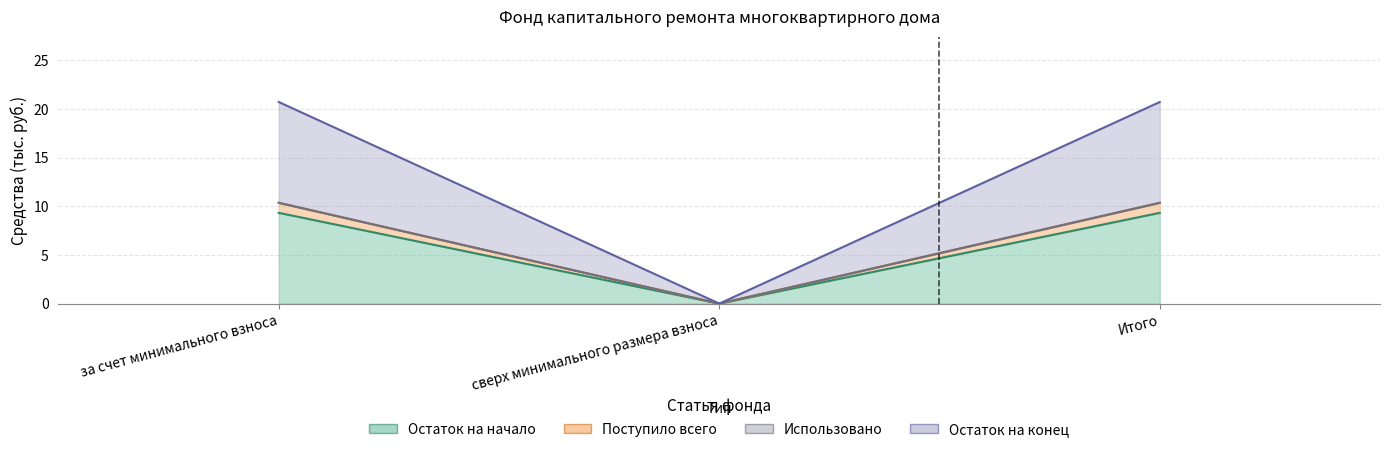

What is the label of the 3rd point from the left?

Итого